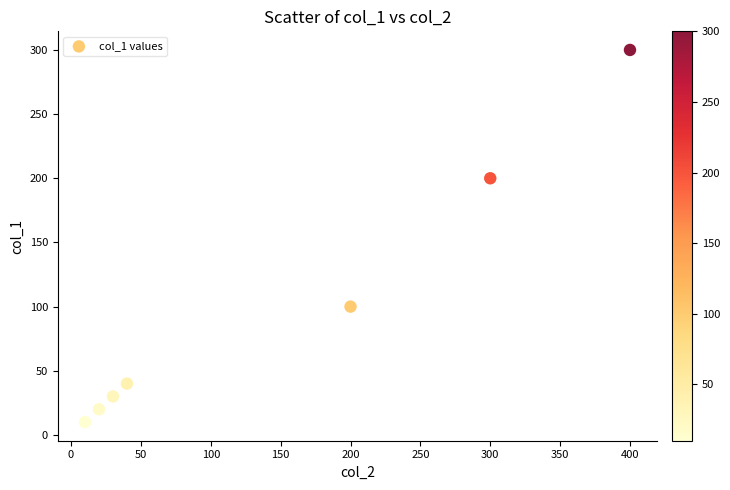

What Y value in the scatter plot is closest to 155?

200